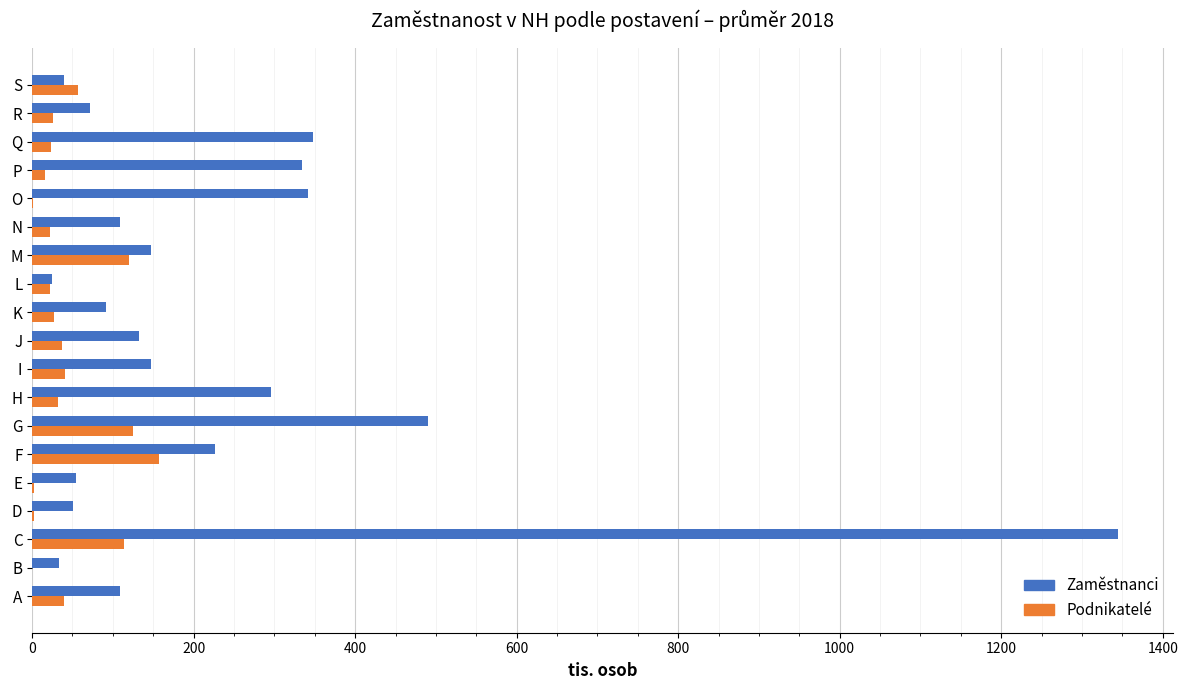

Where is Zaměstnanci nearest to the value 684?

G